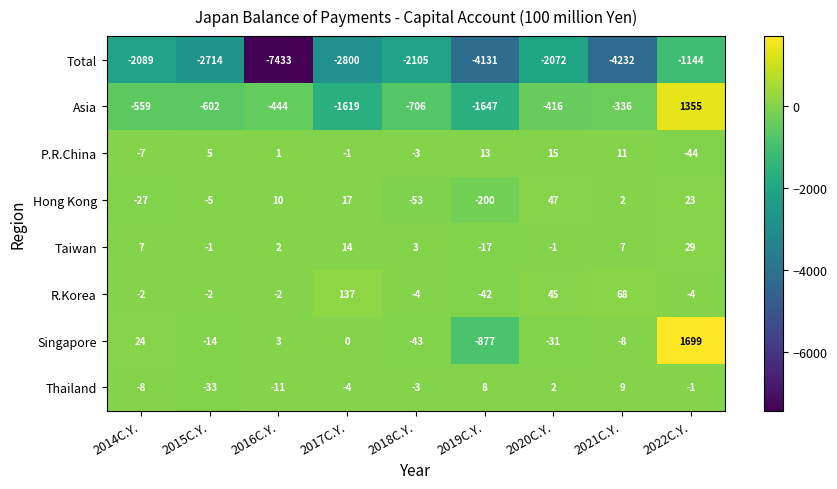

Rank the series by their maximum value, from highest to lowest.

Singapore, Asia, R.Korea, Hong Kong, Taiwan, P.R.China, Thailand, Total